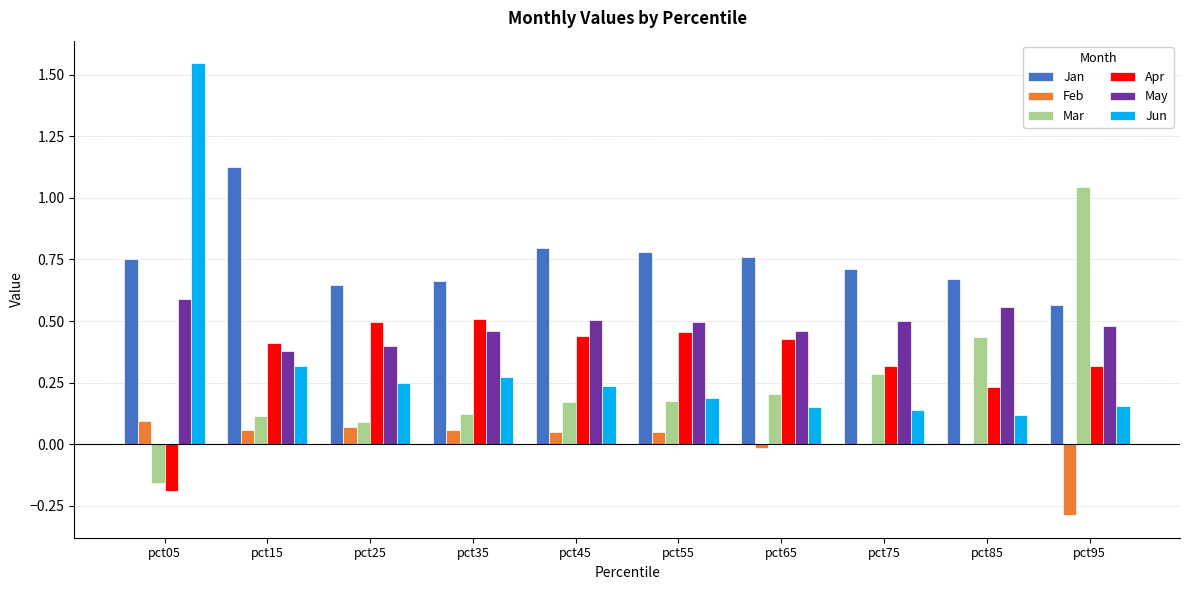

Is the value of Mar at pct15 greater than the value of Jan at pct95?

No